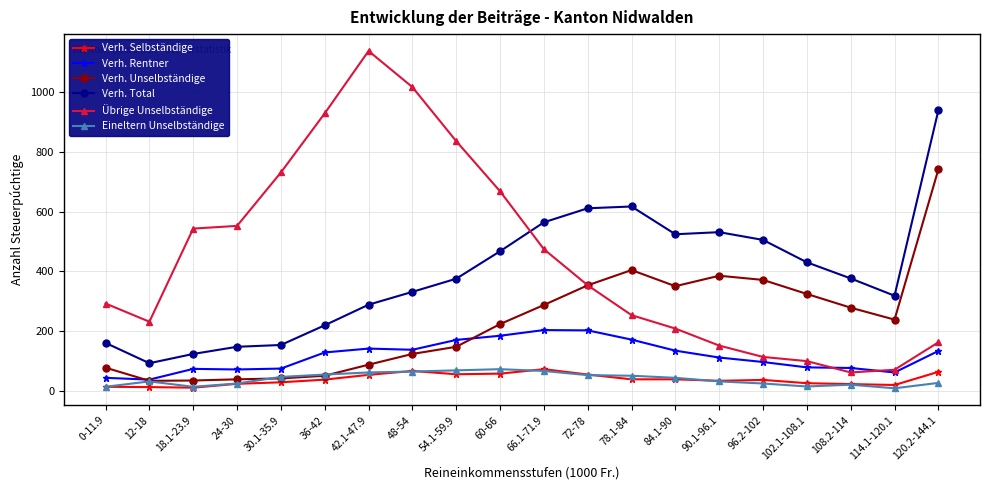

True or false: Verh. Selbständige and Übrige Unselbständige cross at least once.

False